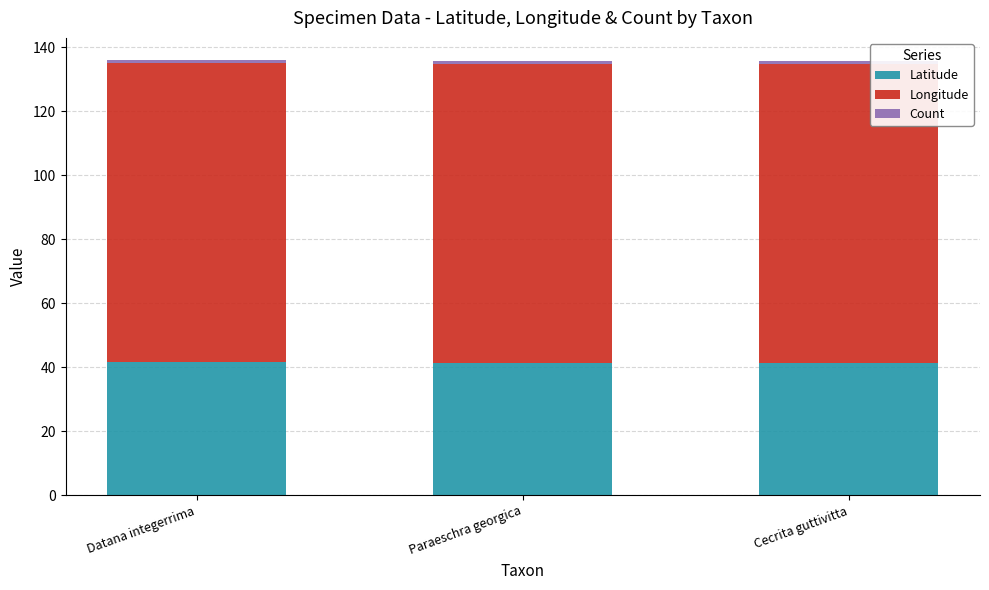

What is the average value of the Latitude series?

41.3